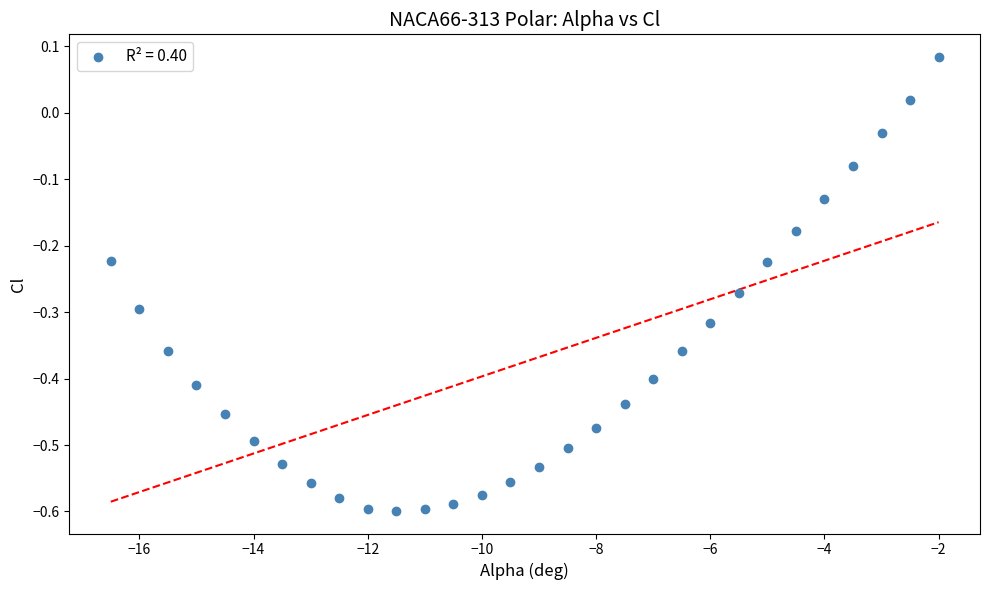

What is the range of X values (max minus min)?

14.5